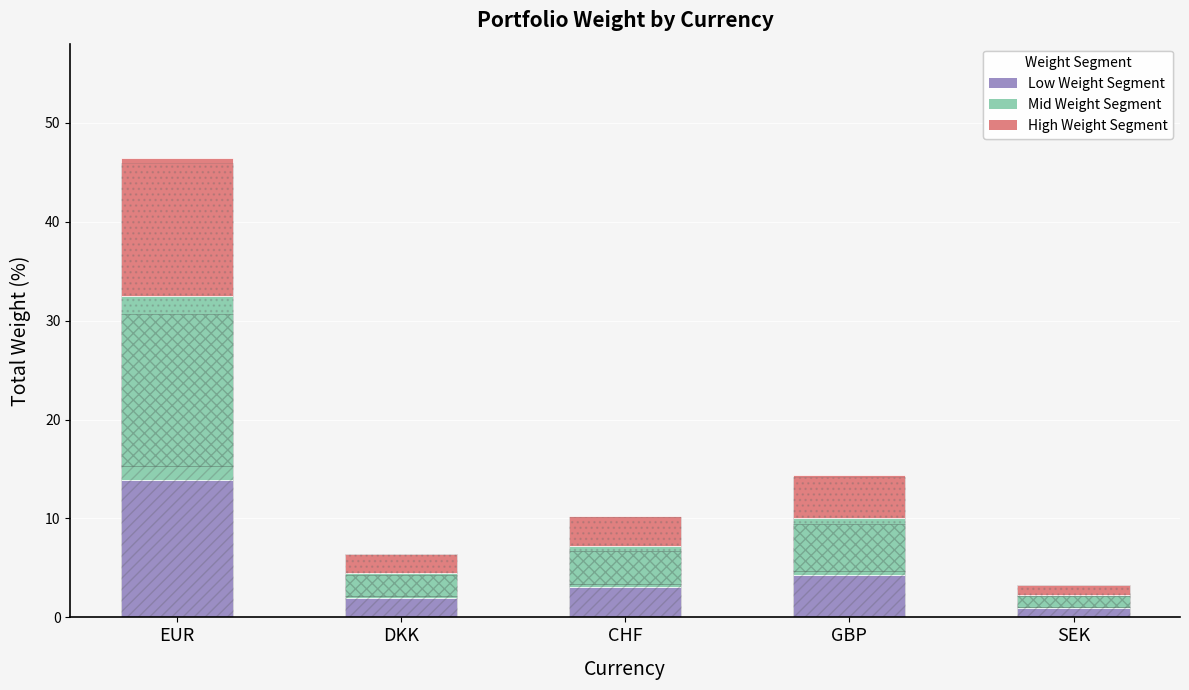

Where does the Hatch Layer 1 series first go above 3?

EUR